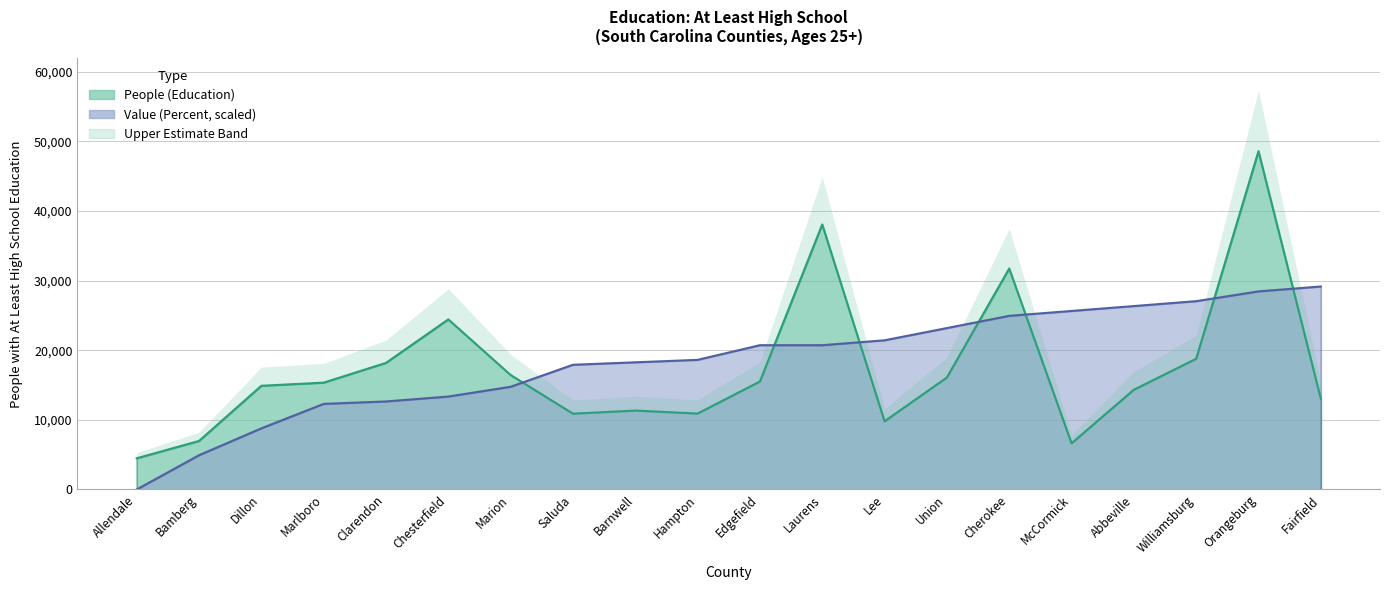

Reading left to right, extract all data points from this chart.

Value (Percent): 0.0	4919.5	8784.8	12298.7	12650.1	13352.8	14758.4	17920.9	18272.3	18623.7	20732.0	20732.0	21434.8	23191.8	24948.7	25651.5	26354.3	27057.1	28462.6	29165.4
People (Education): 4481.0	6976.0	14902.0	15353.0	18189.0	24439.0	16448.0	10893.0	11340.0	10911.0	15519.0	38088.0	9803.0	16091.0	31751.0	6638.0	14334.0	18786.0	48609.0	13052.0